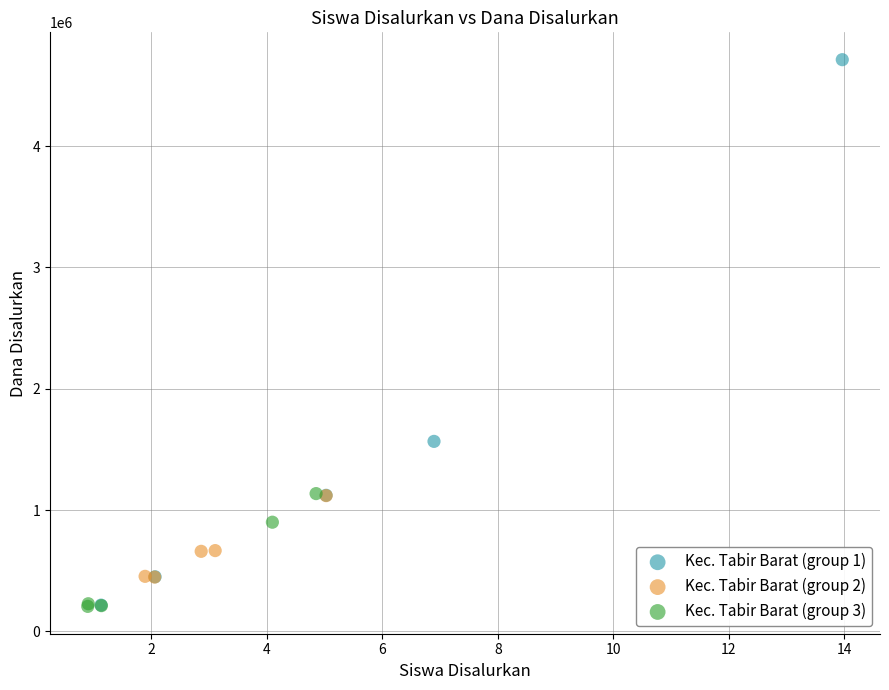

Which series has the widest spread of Y values?

Kec. Tabir Barat (group 1)